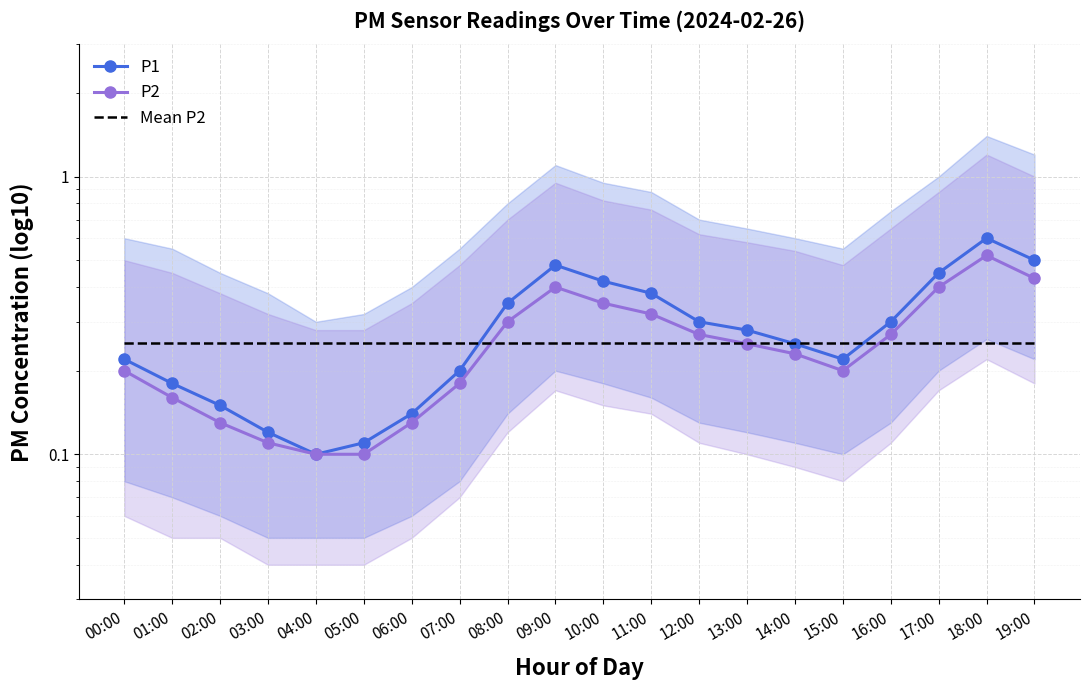

Reading right to left, extract all data points from this chart.

P1: 19:00=0.5	18:00=0.6	17:00=0.5	16:00=0.3	15:00=0.2	14:00=0.2	13:00=0.3	12:00=0.3	11:00=0.4	10:00=0.4	09:00=0.5	08:00=0.3	07:00=0.2	06:00=0.1	05:00=0.1	04:00=0.1	03:00=0.1	02:00=0.1	01:00=0.2	00:00=0.2
P2: 19:00=0.4	18:00=0.5	17:00=0.4	16:00=0.3	15:00=0.2	14:00=0.2	13:00=0.2	12:00=0.3	11:00=0.3	10:00=0.3	09:00=0.4	08:00=0.3	07:00=0.2	06:00=0.1	05:00=0.1	04:00=0.1	03:00=0.1	02:00=0.1	01:00=0.2	00:00=0.2
Mean P2: 19:00=0.3	18:00=0.3	17:00=0.3	16:00=0.3	15:00=0.3	14:00=0.3	13:00=0.3	12:00=0.3	11:00=0.3	10:00=0.3	09:00=0.3	08:00=0.3	07:00=0.3	06:00=0.3	05:00=0.3	04:00=0.3	03:00=0.3	02:00=0.3	01:00=0.3	00:00=0.3